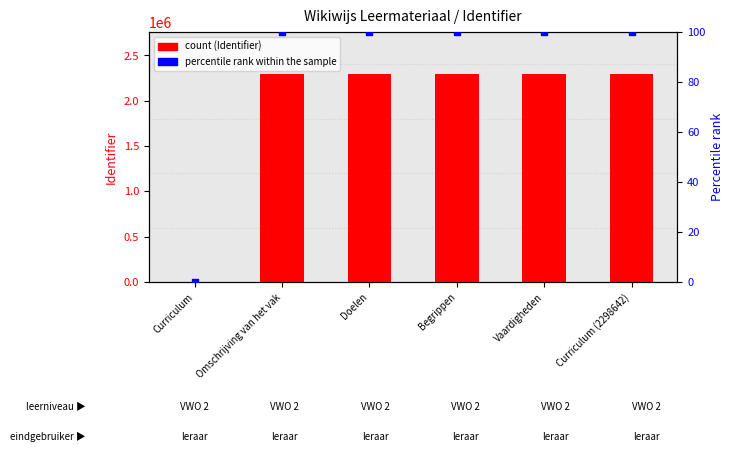

Which series reaches the minimum Y coordinate?

count